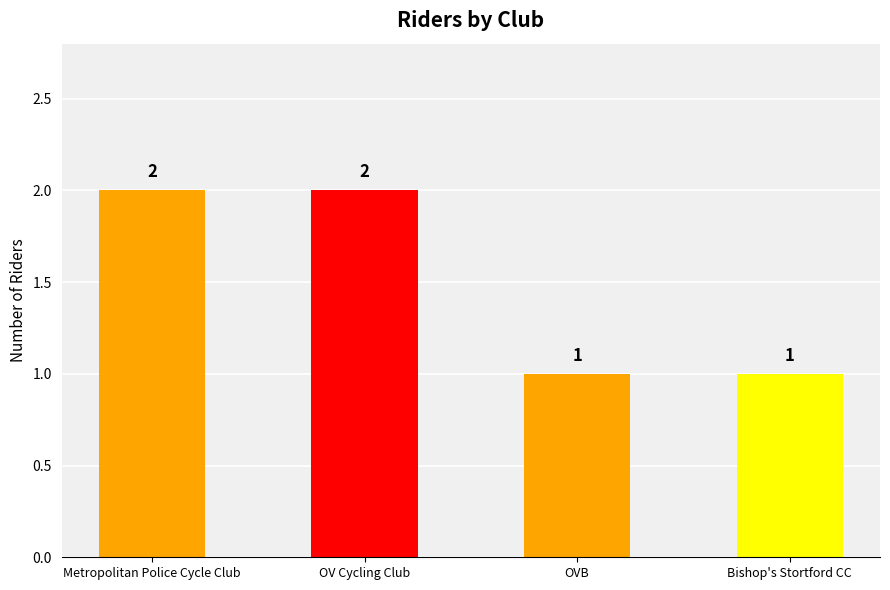

What is the sum of all values?

6